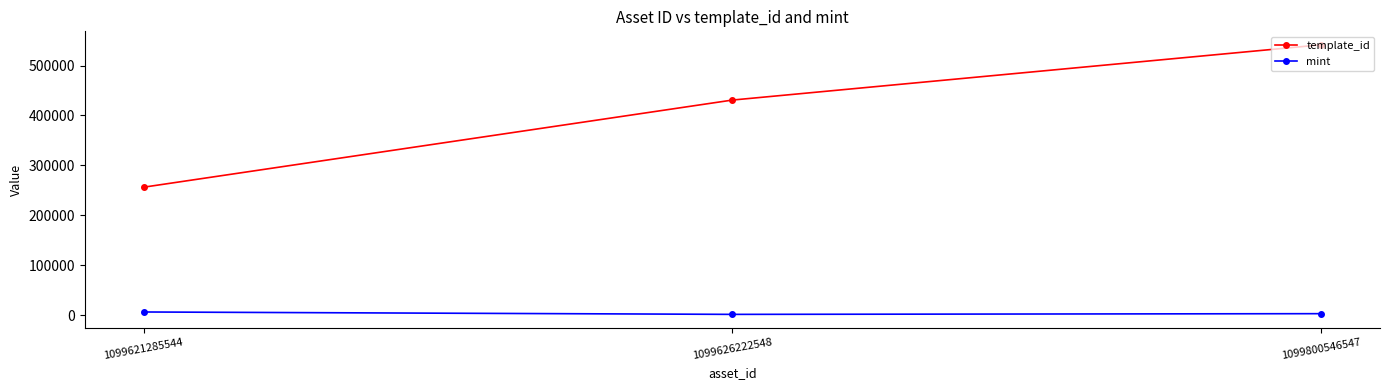

What is the highest value of the template_id series?

541468